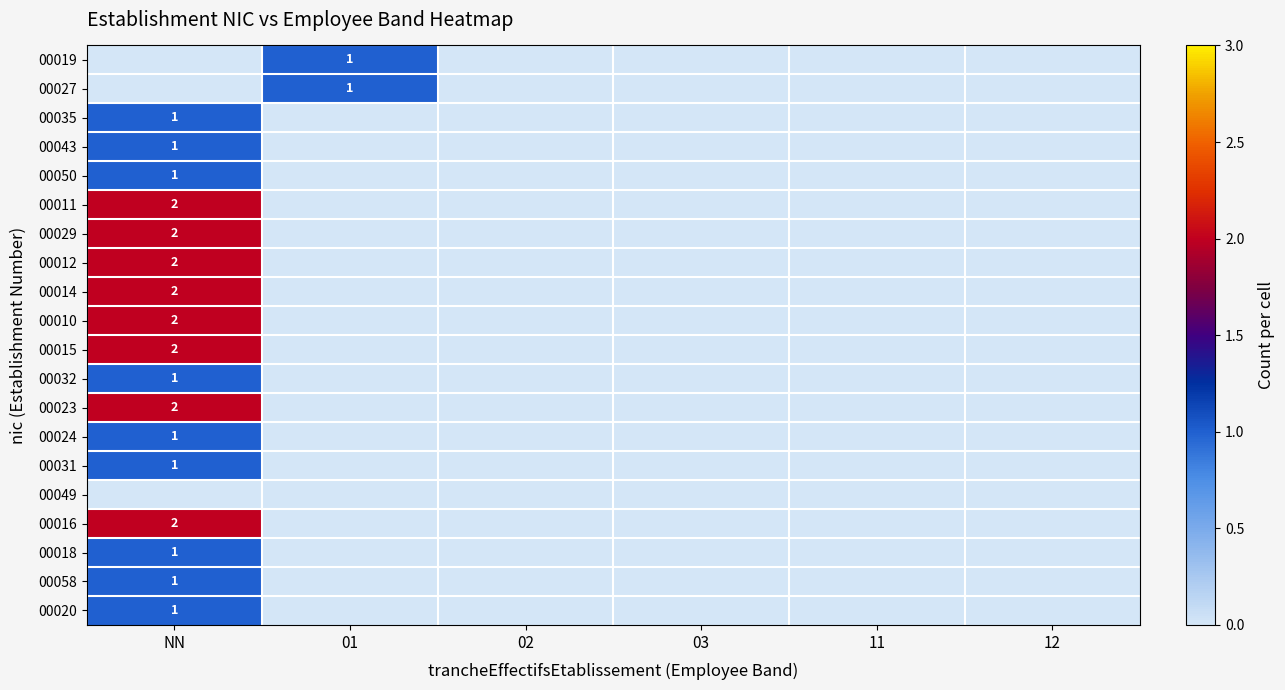

The value of 00018 at NN is 1. True or false?

True